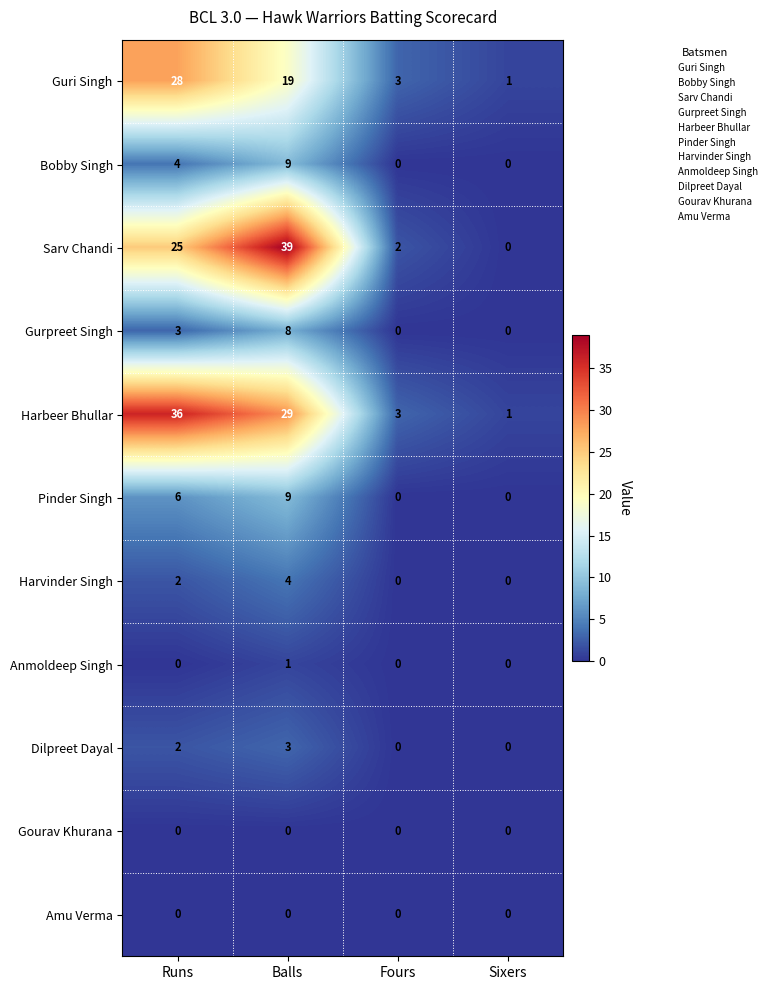

Count the Gurpreet Singh values in the range 0 to 8.

4